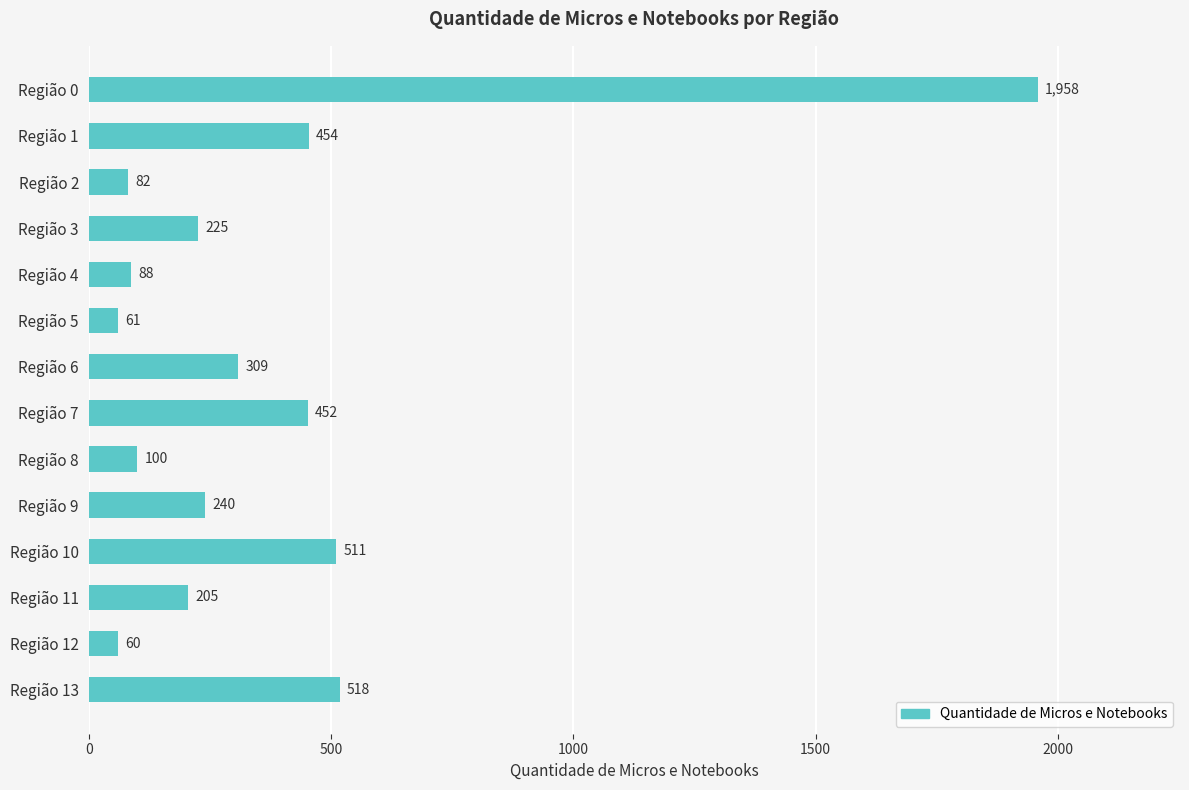

List the labels in order of value, smallest first.

Região 12, Região 5, Região 2, Região 4, Região 8, Região 11, Região 3, Região 9, Região 6, Região 7, Região 1, Região 10, Região 13, Região 0